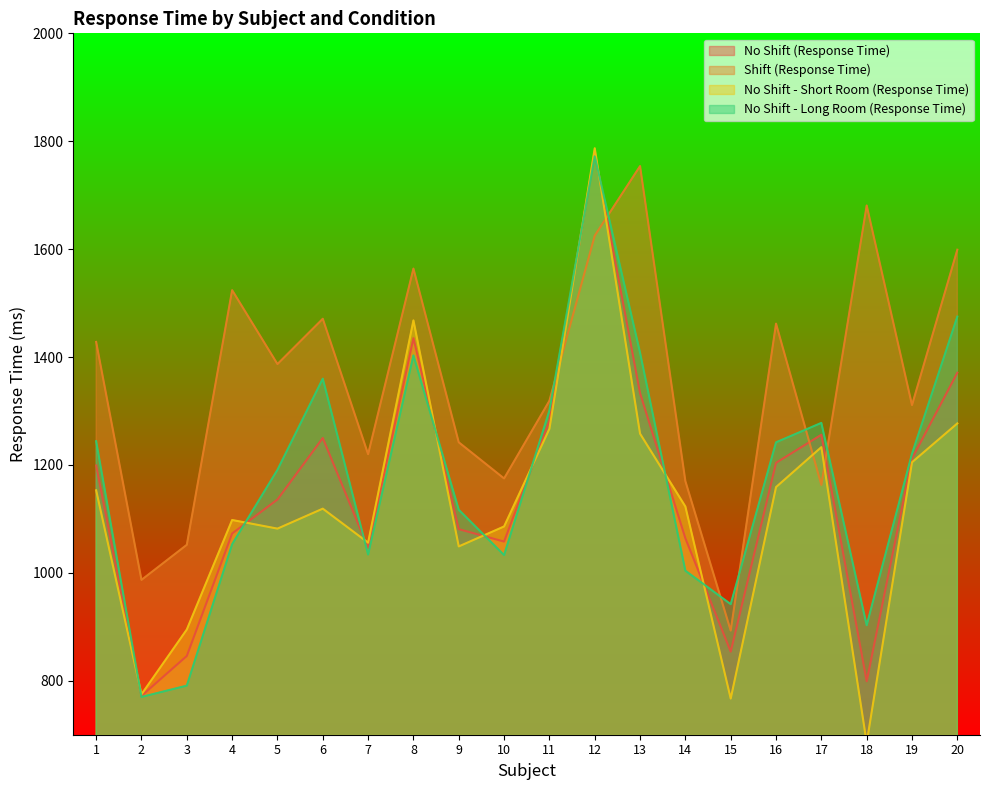

Count the number of data series in this chart.

4